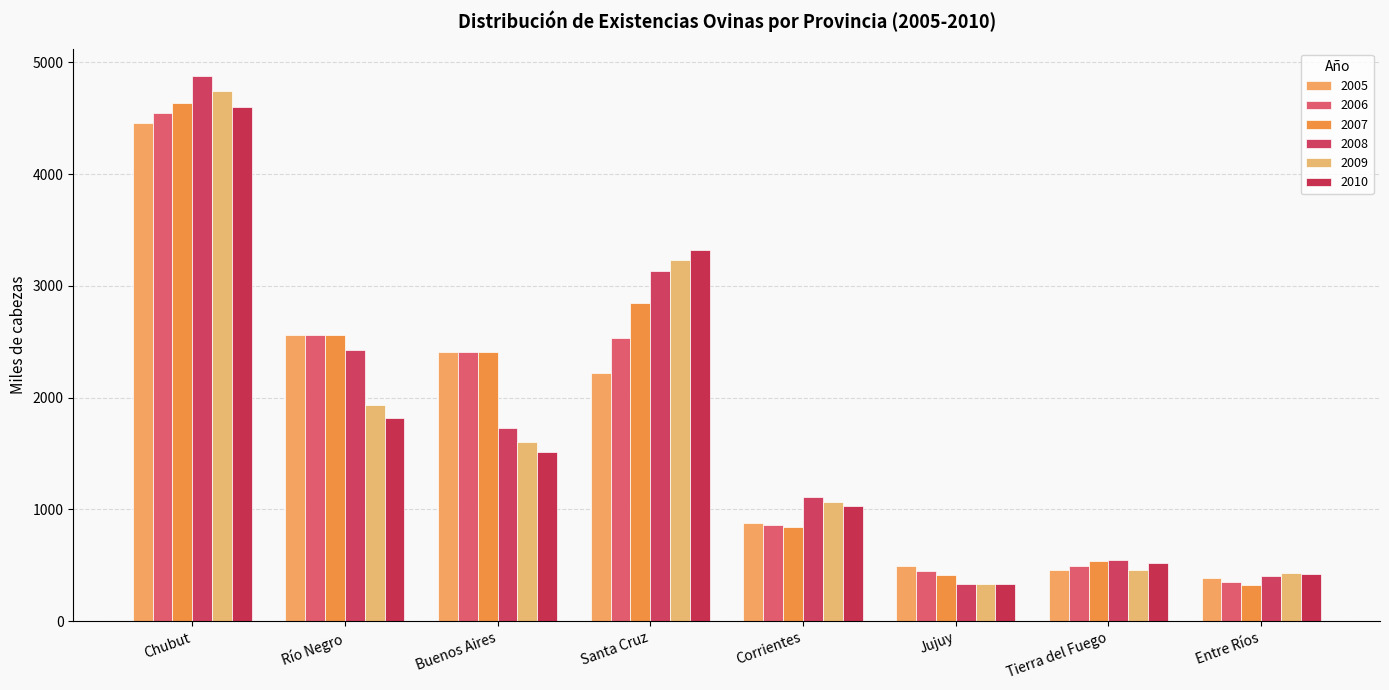

What are all the series names shown in the legend?

2005, 2006, 2007, 2008, 2009, 2010